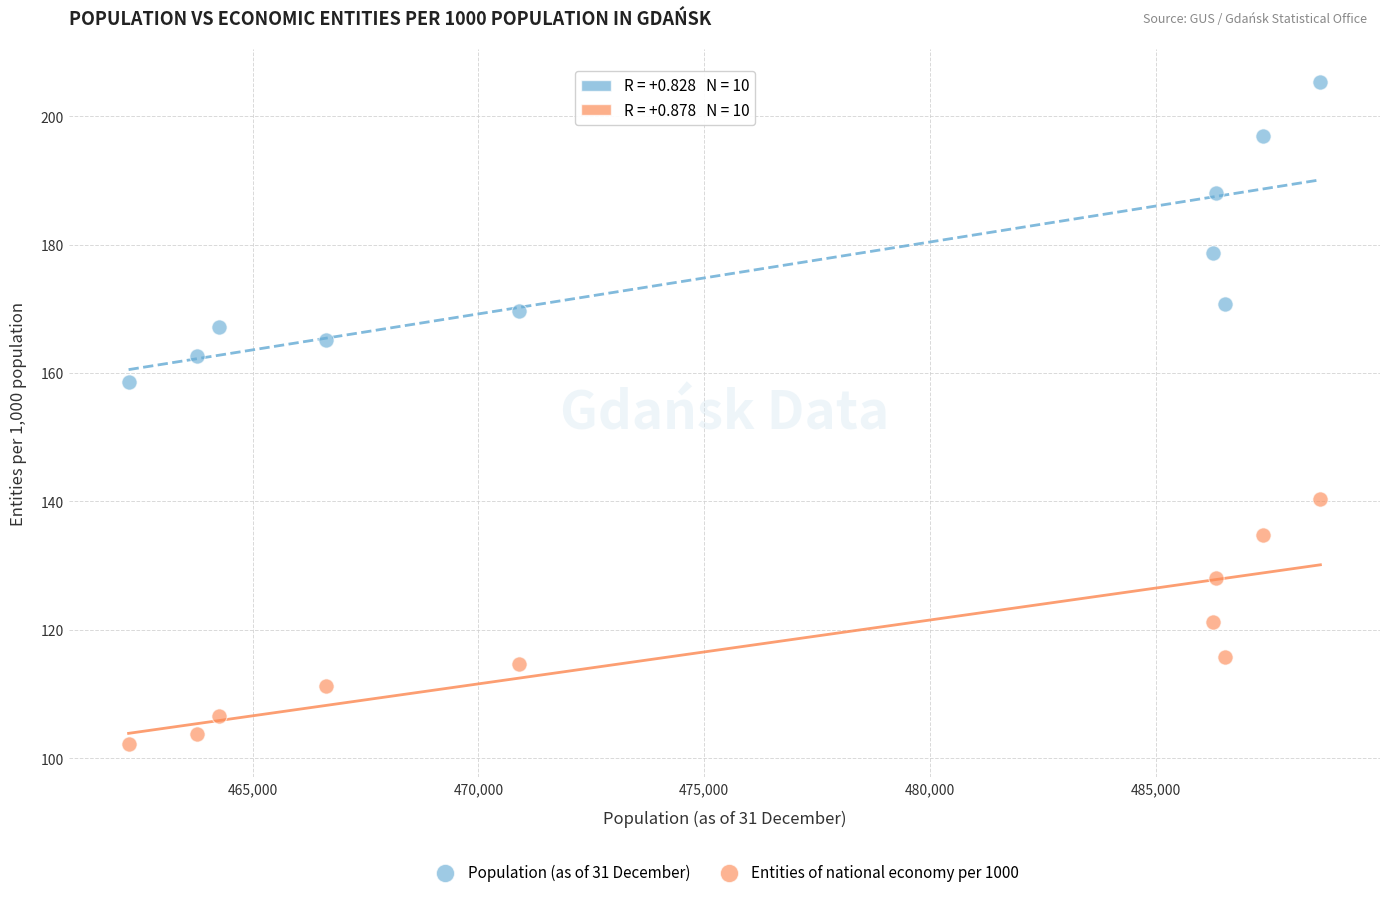

Which series has the widest spread of Y values?

Population (as of 31 December)